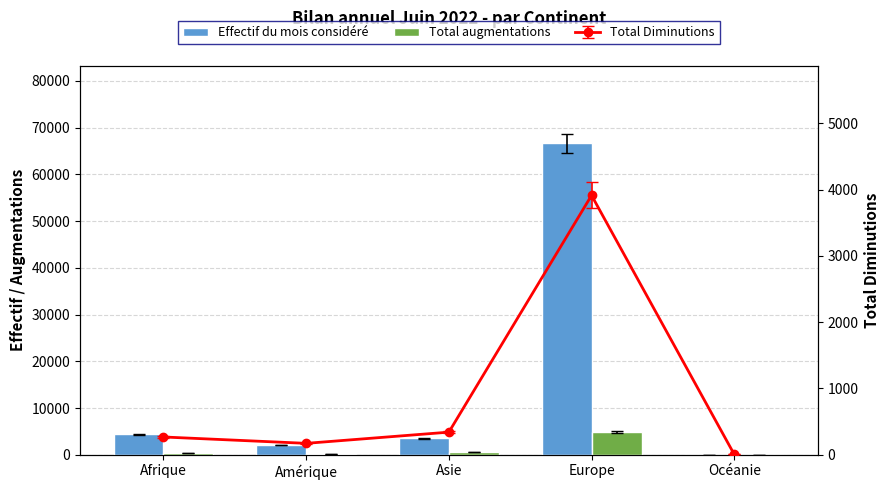

True or false: Effectif du mois considéré has a value of 4334 at Afrique.

True